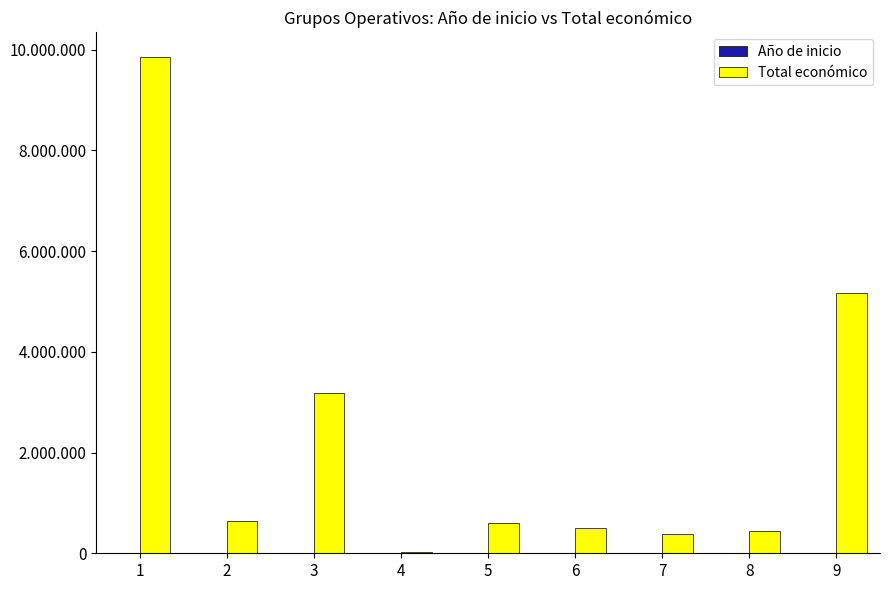

What is the sum of all Total económico values?

20783220